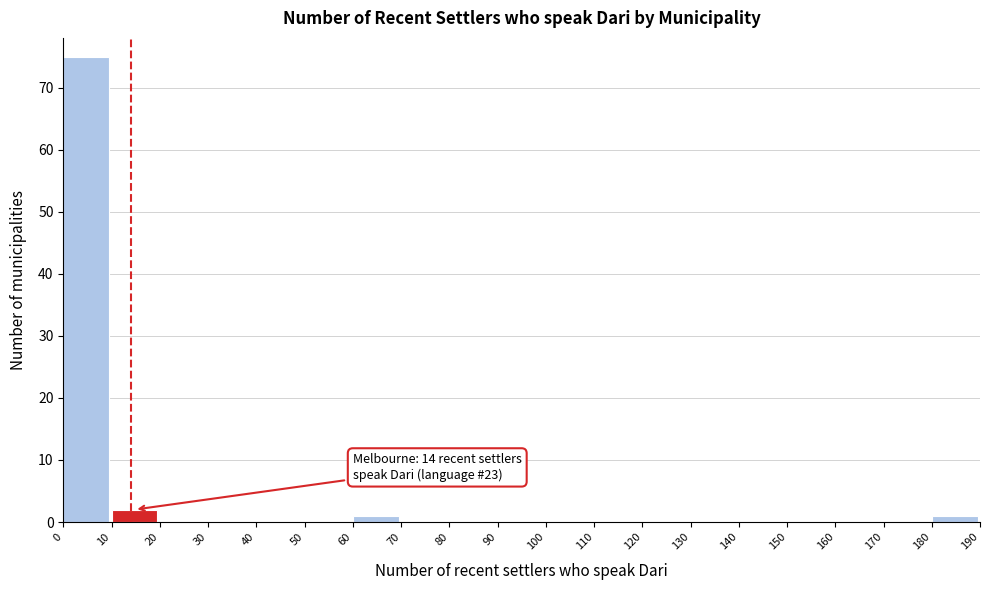

Over which range of the x-axis is the bar tallest?

0 to 10